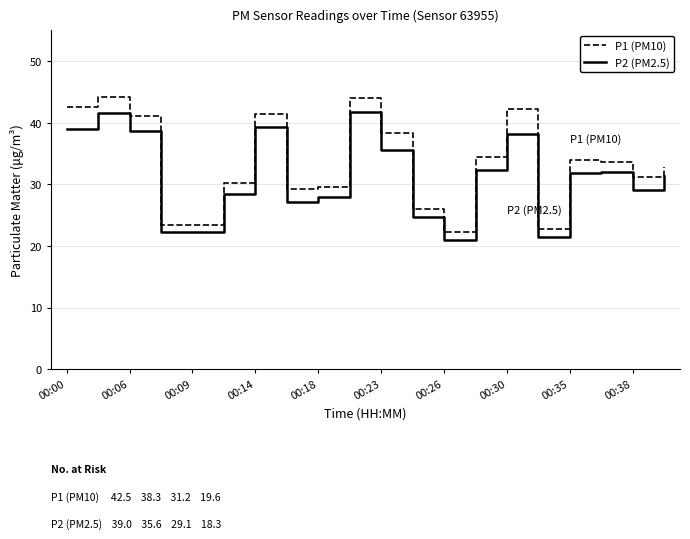

What are all the series names shown in the legend?

P1 (PM10), P2 (PM2.5)